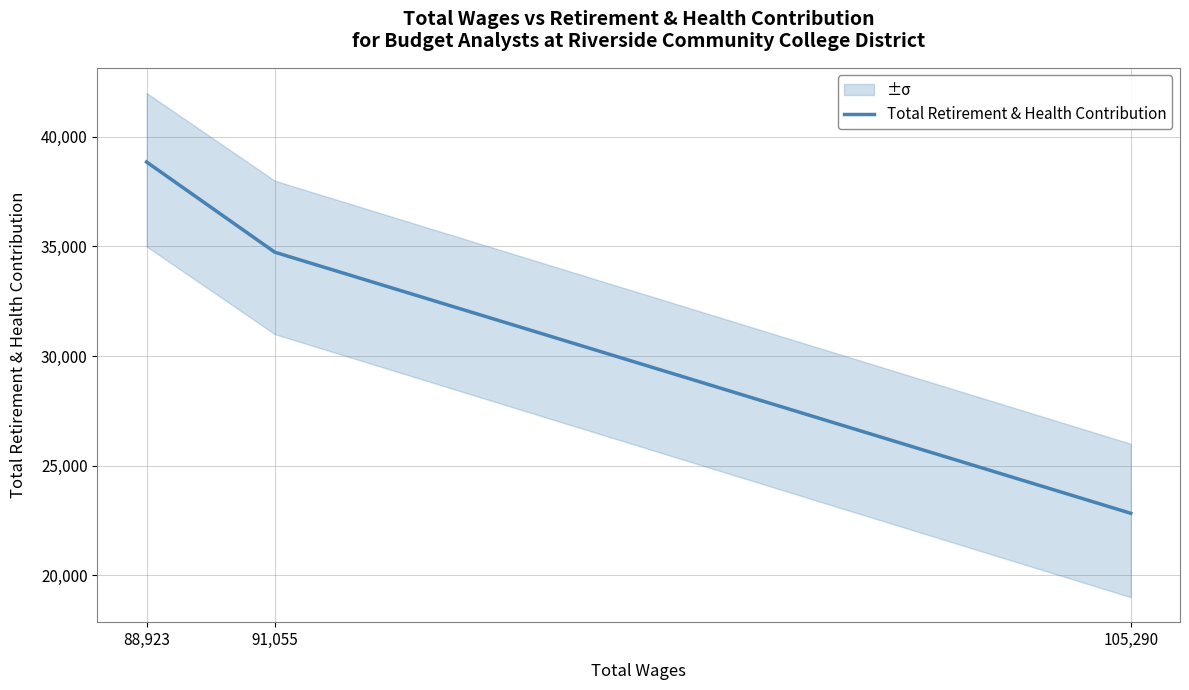

Where does the data first go above 34739?

88,923